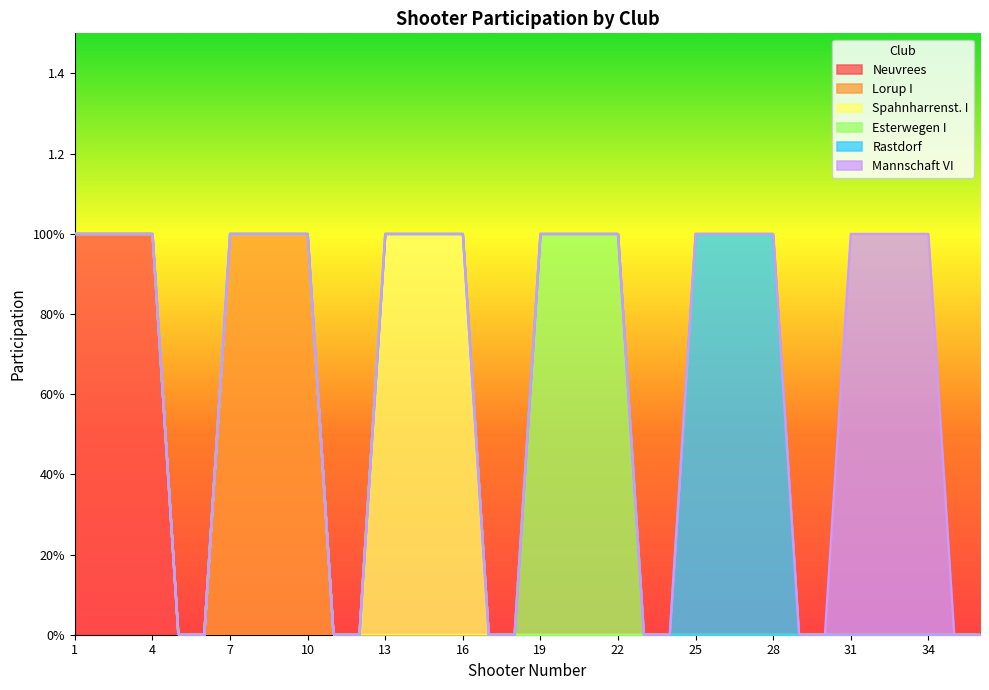

Reading left to right, extract all data points from this chart.

Neuvrees: 1=1	2=1	3=1	4=1	5=0	6=0	7=0	8=0	9=0	10=0	11=0	12=0	13=0	14=0	15=0	16=0	17=0	18=0	19=0	20=0	21=0	22=0	23=0	24=0	25=0	26=0	27=0	28=0	29=0	30=0	31=0	32=0	33=0	34=0	35=0	36=0
Lorup I: 1=0	2=0	3=0	4=0	5=0	6=0	7=1	8=1	9=1	10=1	11=0	12=0	13=0	14=0	15=0	16=0	17=0	18=0	19=0	20=0	21=0	22=0	23=0	24=0	25=0	26=0	27=0	28=0	29=0	30=0	31=0	32=0	33=0	34=0	35=0	36=0
Spahnharrenst. I: 1=0	2=0	3=0	4=0	5=0	6=0	7=0	8=0	9=0	10=0	11=0	12=0	13=1	14=1	15=1	16=1	17=0	18=0	19=0	20=0	21=0	22=0	23=0	24=0	25=0	26=0	27=0	28=0	29=0	30=0	31=0	32=0	33=0	34=0	35=0	36=0
Esterwegen I: 1=0	2=0	3=0	4=0	5=0	6=0	7=0	8=0	9=0	10=0	11=0	12=0	13=0	14=0	15=0	16=0	17=0	18=0	19=1	20=1	21=1	22=1	23=0	24=0	25=0	26=0	27=0	28=0	29=0	30=0	31=0	32=0	33=0	34=0	35=0	36=0
Rastdorf: 1=0	2=0	3=0	4=0	5=0	6=0	7=0	8=0	9=0	10=0	11=0	12=0	13=0	14=0	15=0	16=0	17=0	18=0	19=0	20=0	21=0	22=0	23=0	24=0	25=1	26=1	27=1	28=1	29=0	30=0	31=0	32=0	33=0	34=0	35=0	36=0
Mannschaft VI: 1=0	2=0	3=0	4=0	5=0	6=0	7=0	8=0	9=0	10=0	11=0	12=0	13=0	14=0	15=0	16=0	17=0	18=0	19=0	20=0	21=0	22=0	23=0	24=0	25=0	26=0	27=0	28=0	29=0	30=0	31=1	32=1	33=1	34=1	35=0	36=0